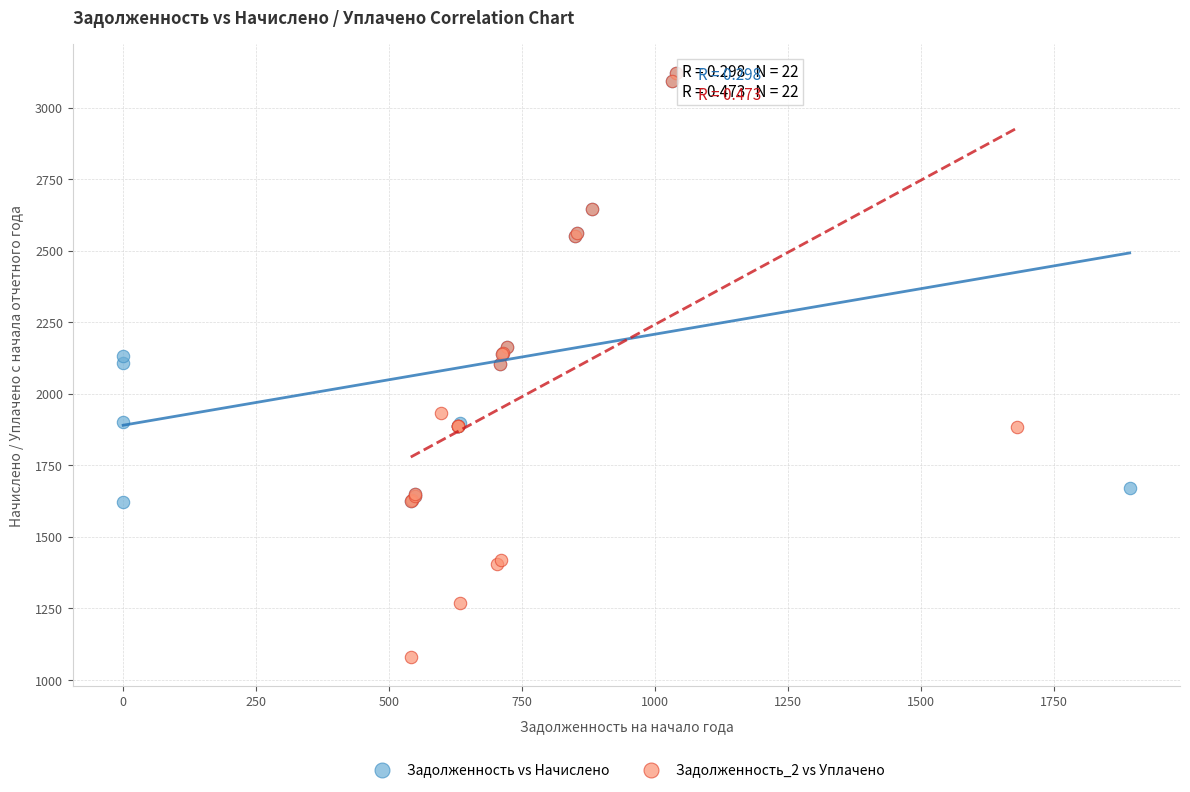

Which series contains the lowest Y value?

Задолженность_2 vs Уплачено